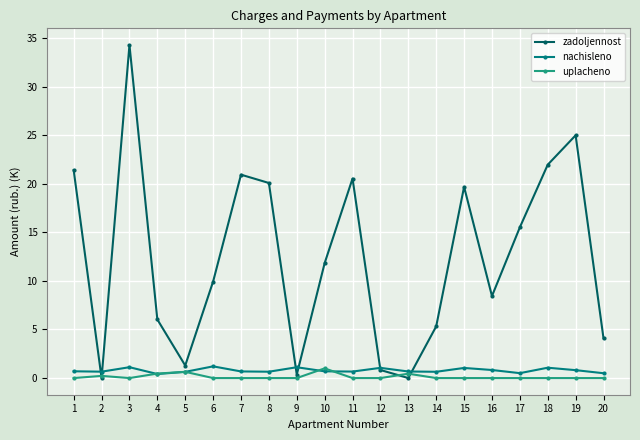

True or false: nachisleno has a value of 1.2 at 6.

True